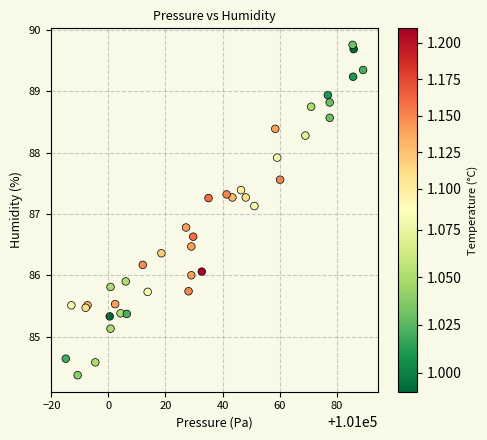

What Y value in the scatter plot is closest to 87?

87.1